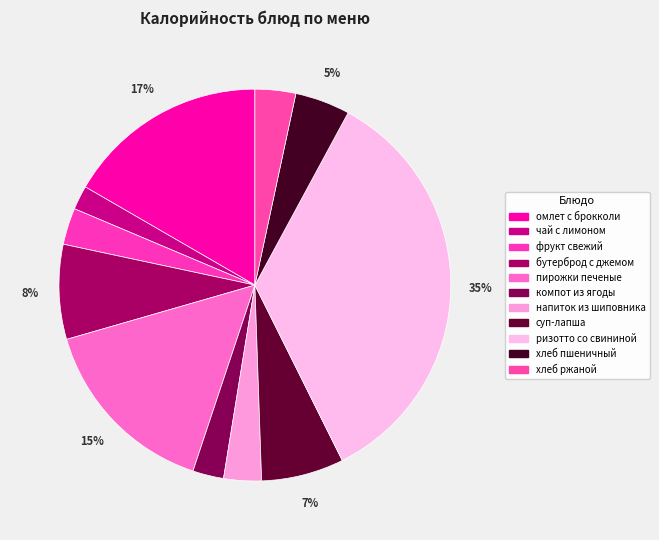

What is the smallest slice in the pie chart?

чай с лимоном